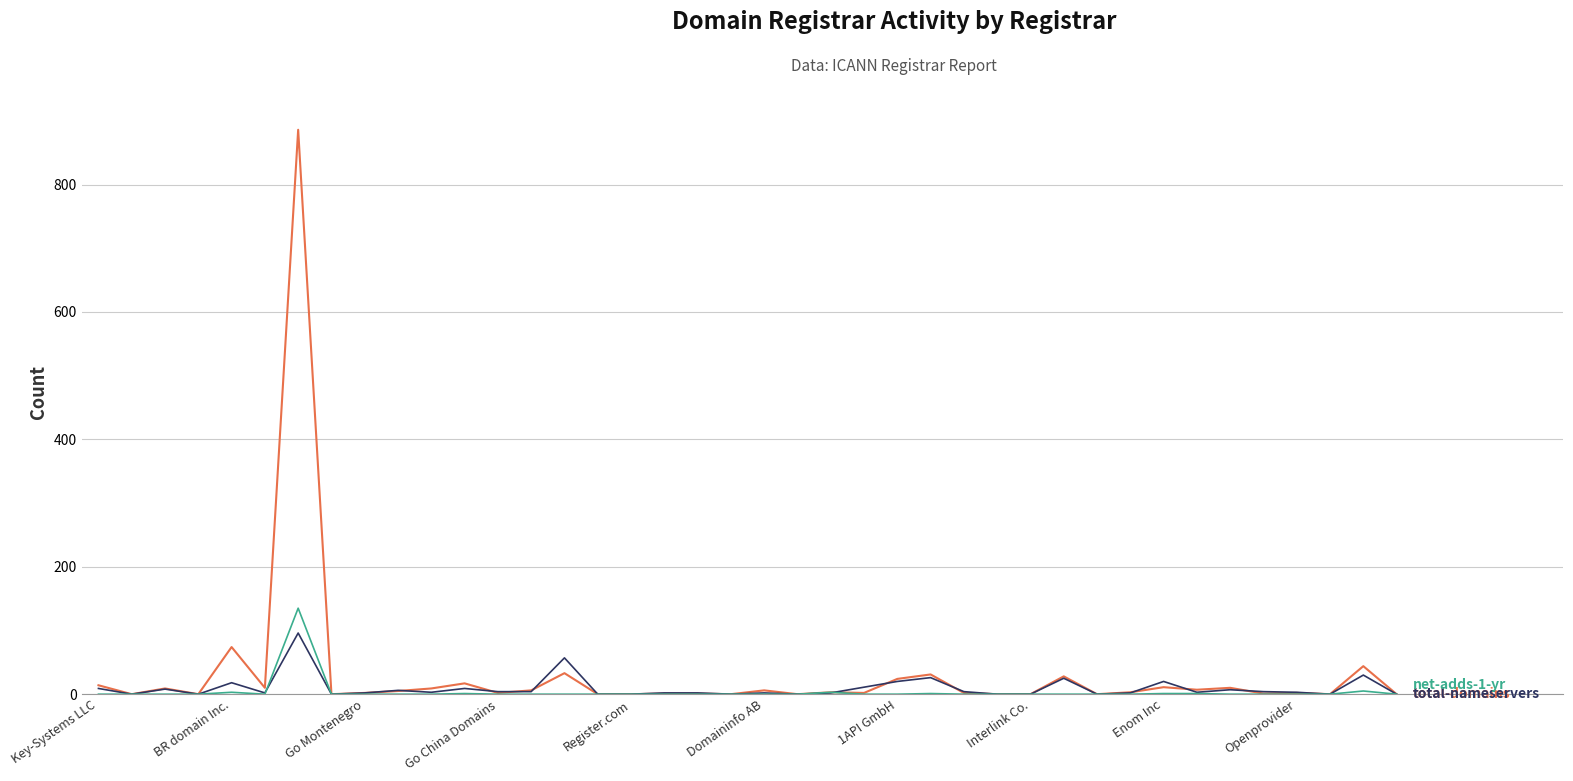

What is the greatest value displayed?

886